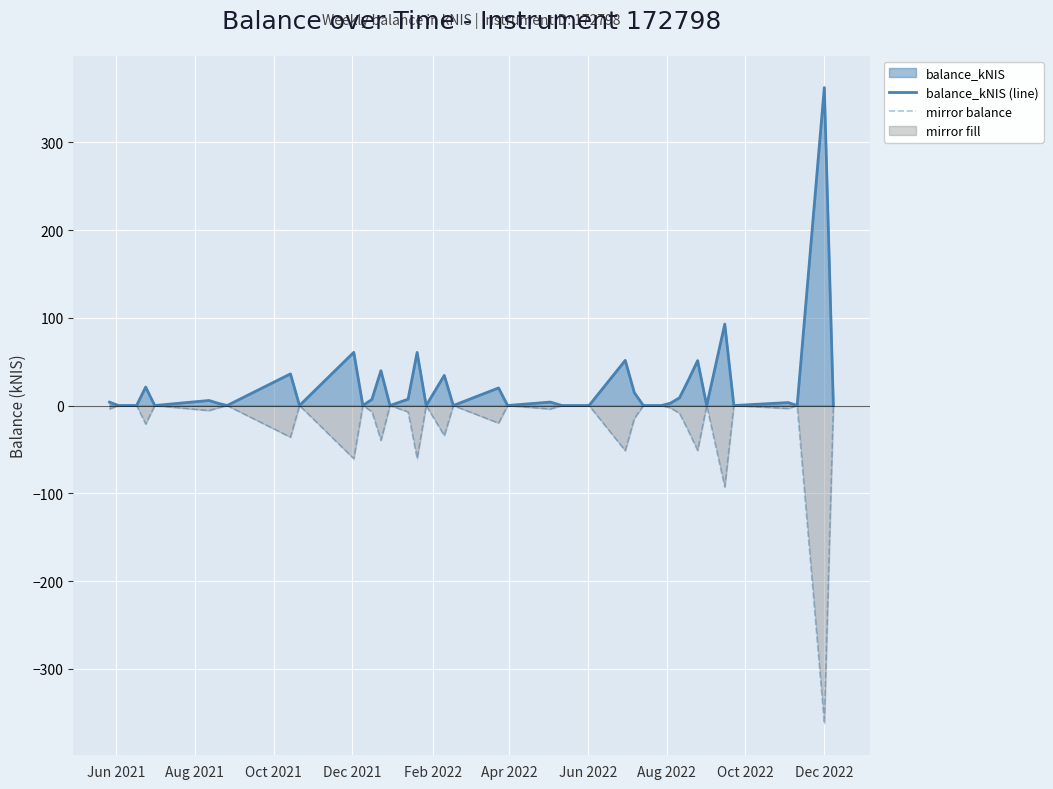

What is the maximum value for balance_kNIS (line)?

362.3